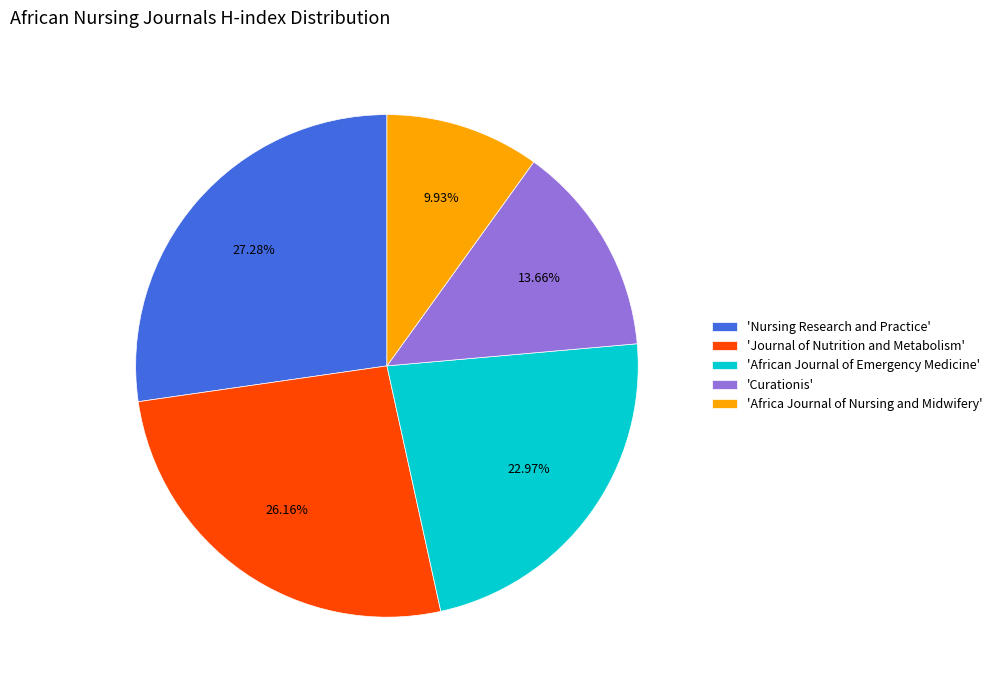

What is the ratio of the value at 'Africa Journal of Nursing and Midwifery' to the value at 'Journal of Nutrition and Metabolism'?

0.4